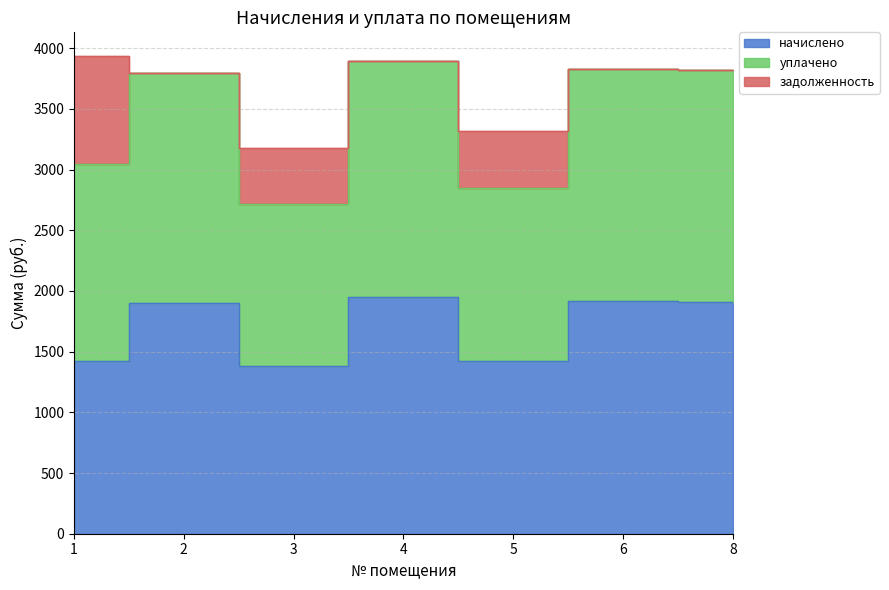

Is the value of уплачено at 8 greater than the value of начислено at 1?

Yes